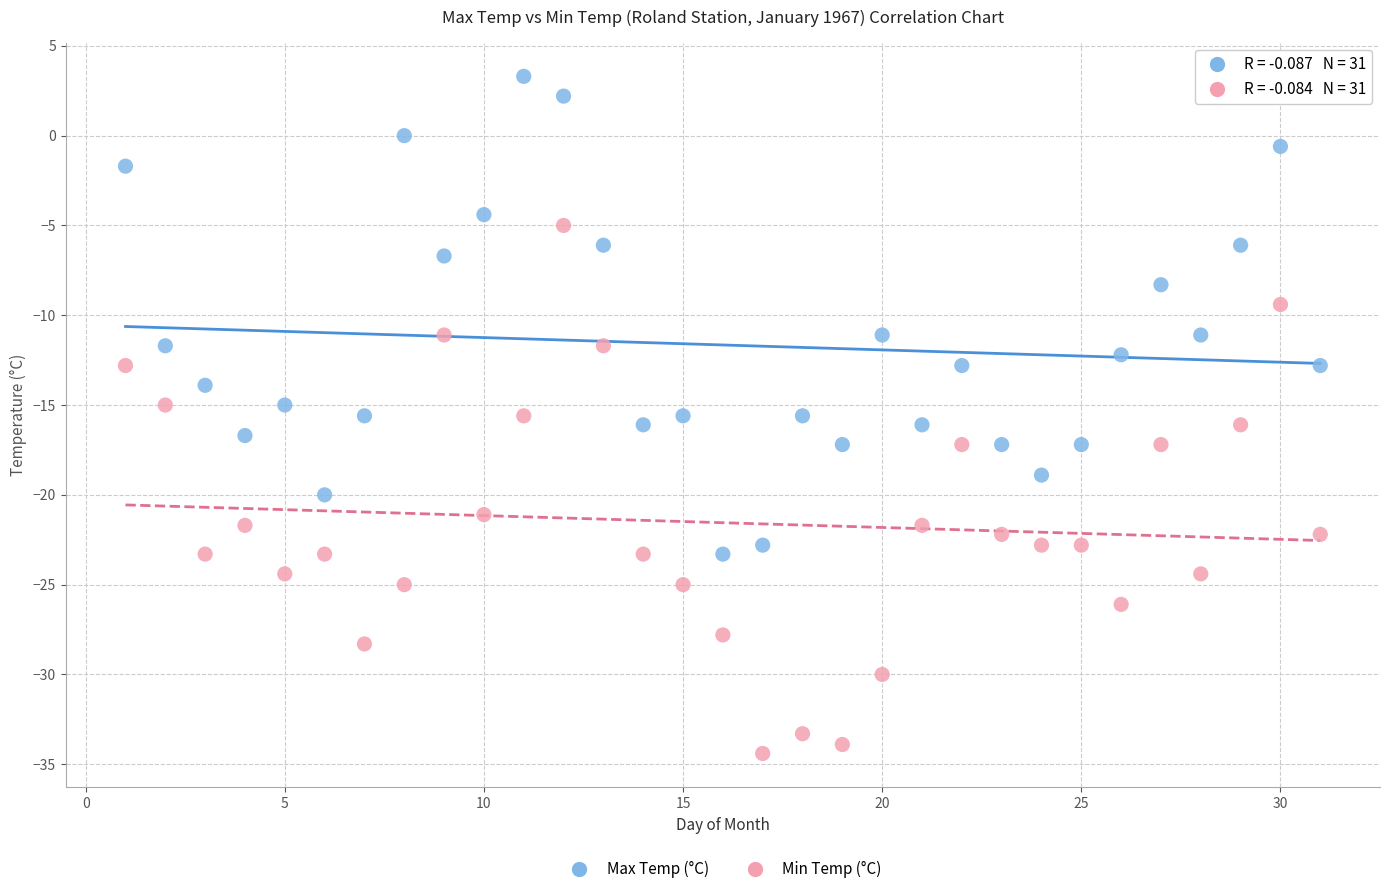

In the Max Temp (°C) series, what Y value is closest to -10?

-11.1